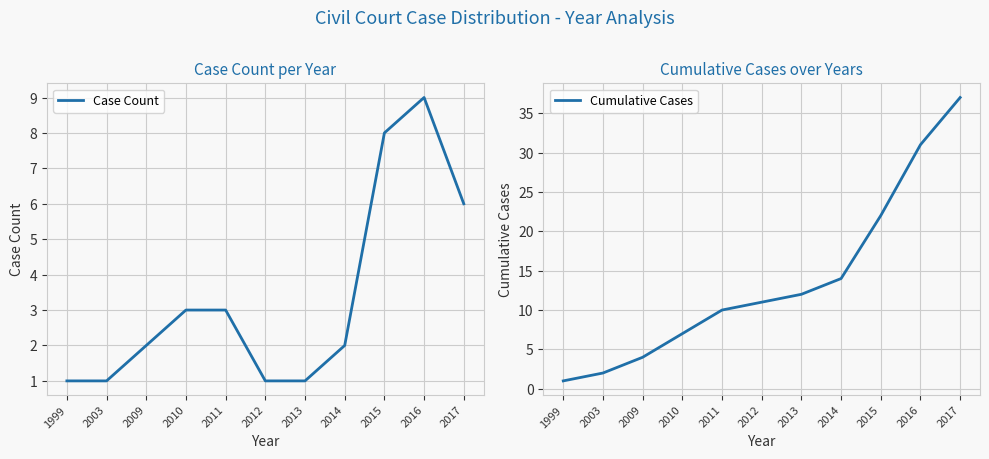

Read the Cumulative Cases value at 2013, to the nearest 10.

10